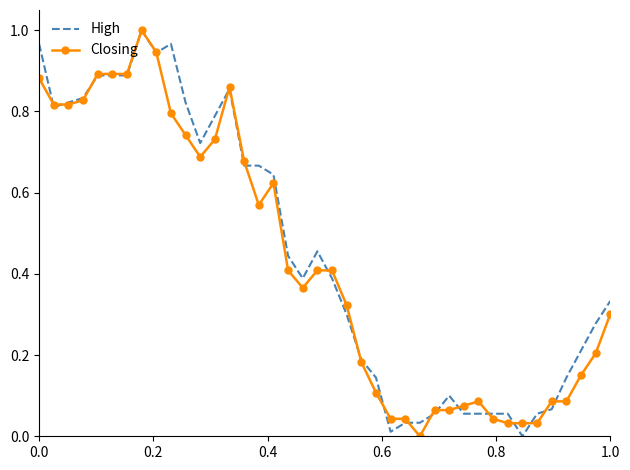

The Closing series shows 0.5 at 1.0. True or false?

False